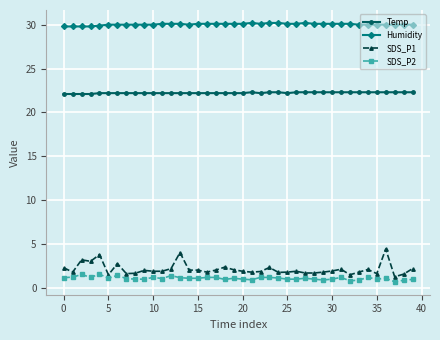

Which series has the largest range (max minus min)?

SDS_P1